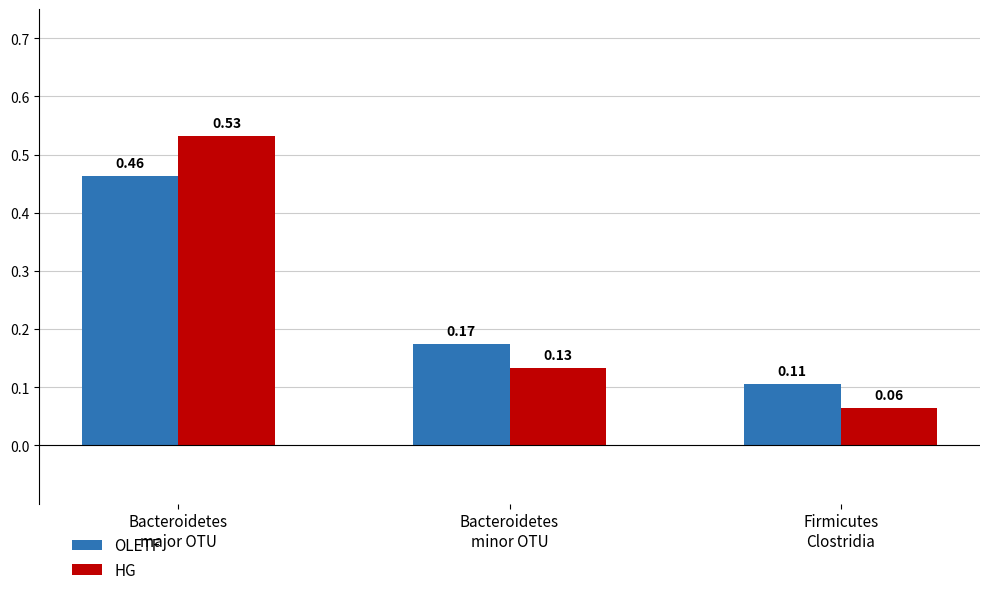

List the series in order of their overall mean, highest first.

OLETF, HG